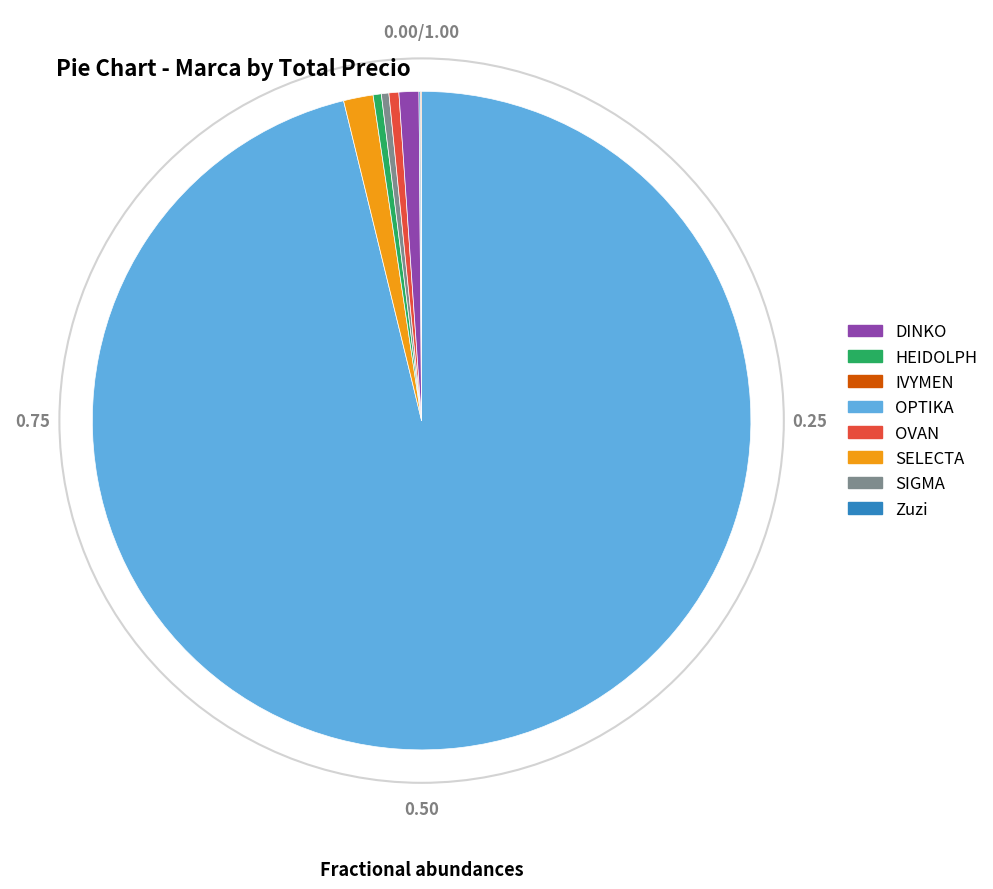

Does any single category account for the majority?

Yes